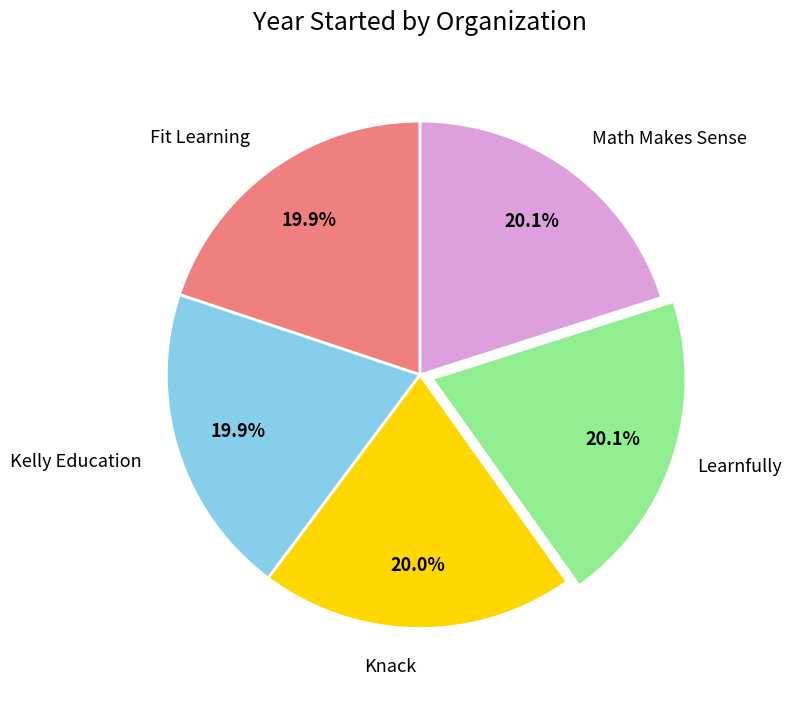

Is there any slice that represents more than half of the pie?

No